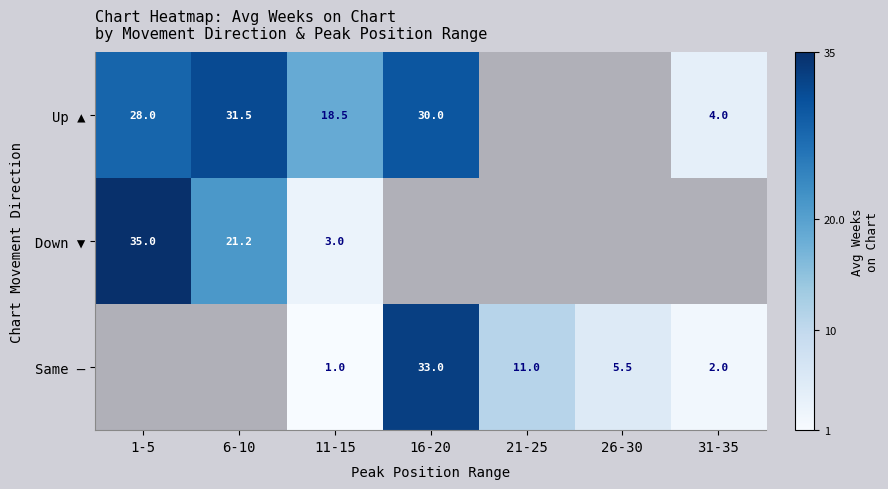

Is it true that Down ▼ equals 58.1 at 1-5?

False